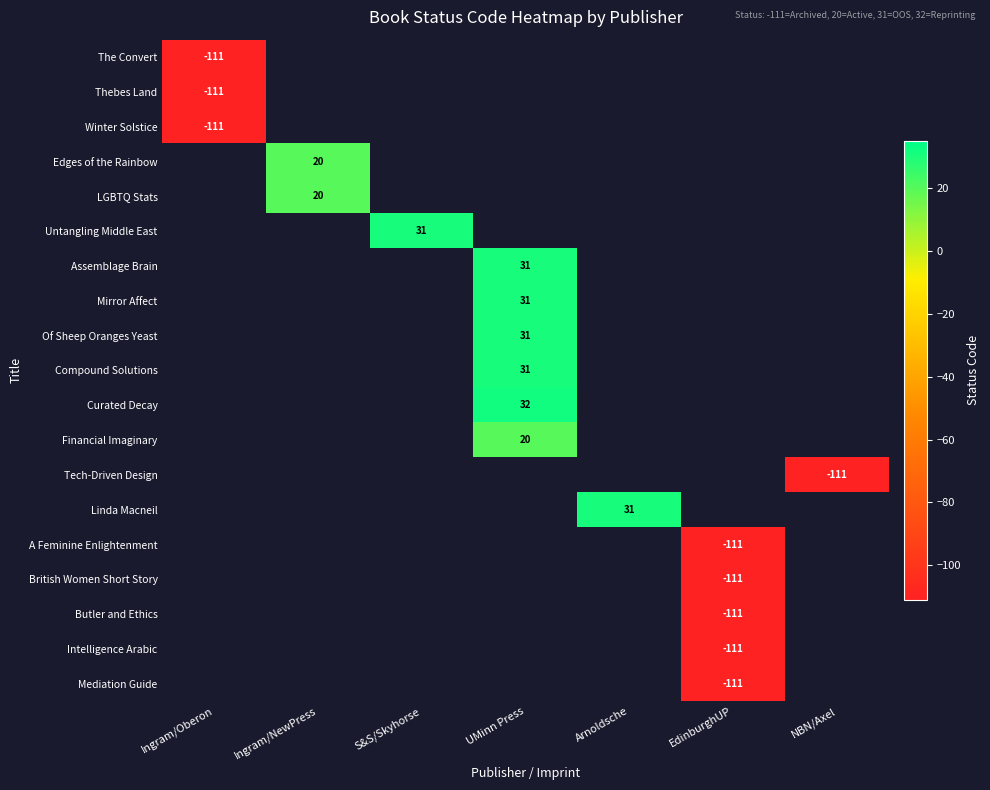

At how many categories does at least one series exceed 15?

4